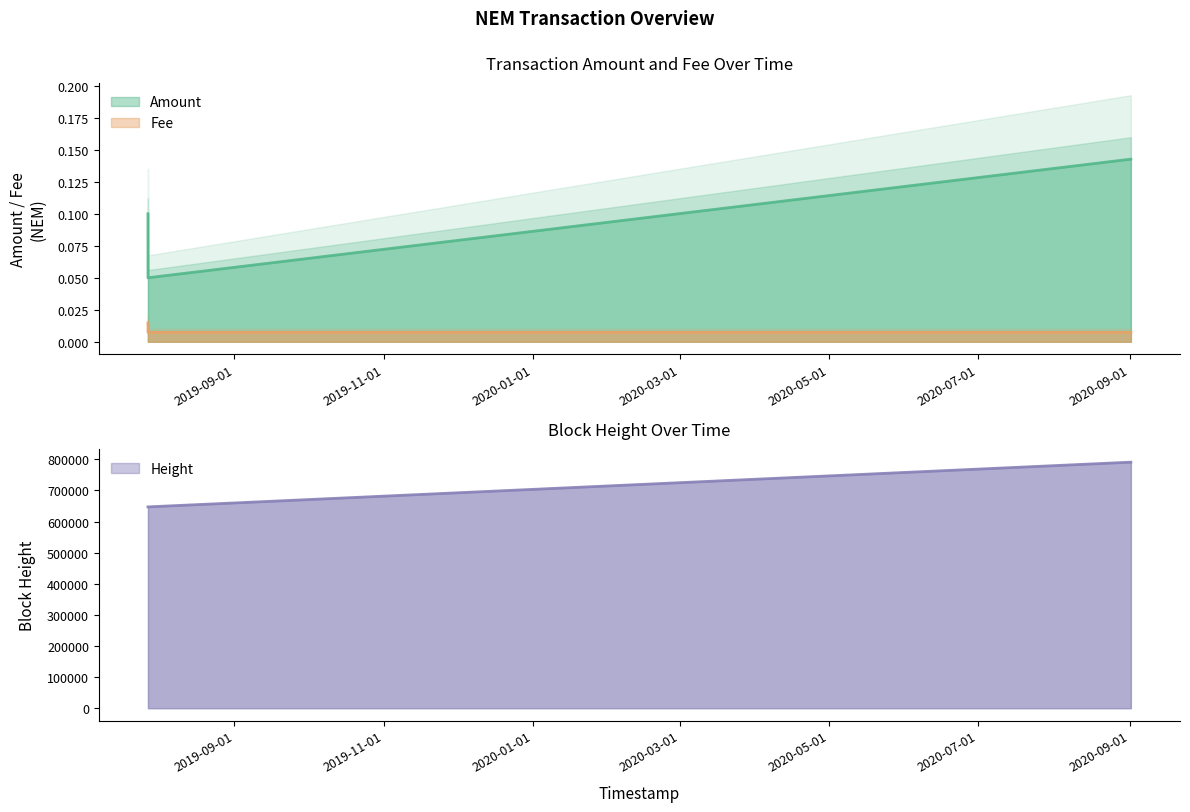

Rank the categories by Amount value from highest to lowest.

2020-09-01 09:15:20, 2019-07-27 16:27:53, 2019-07-27 16:59:19